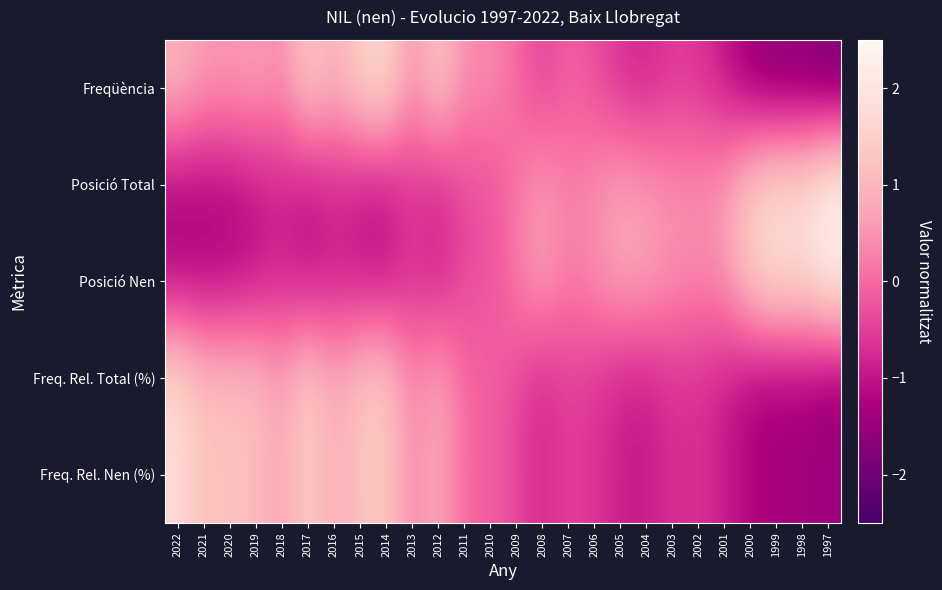

What is the total value across all series at 2020?

0.6